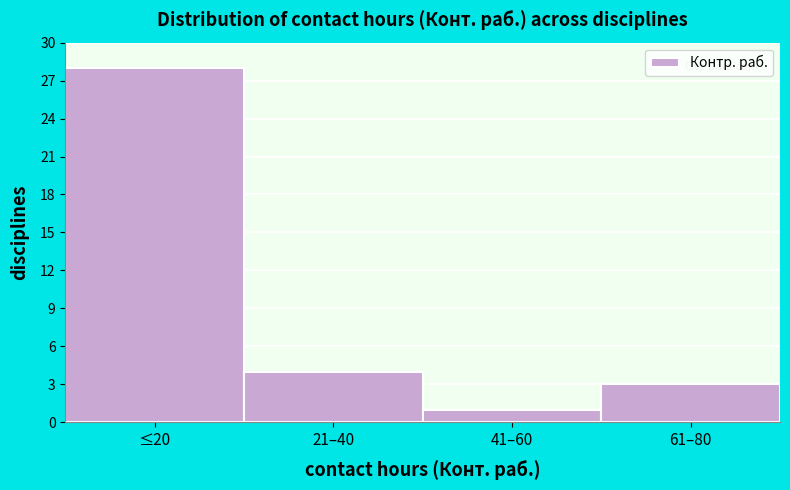

Reading left to right, what are all the values shown in this chart?

≤20=28	21–40=4	41–60=1	61–80=3